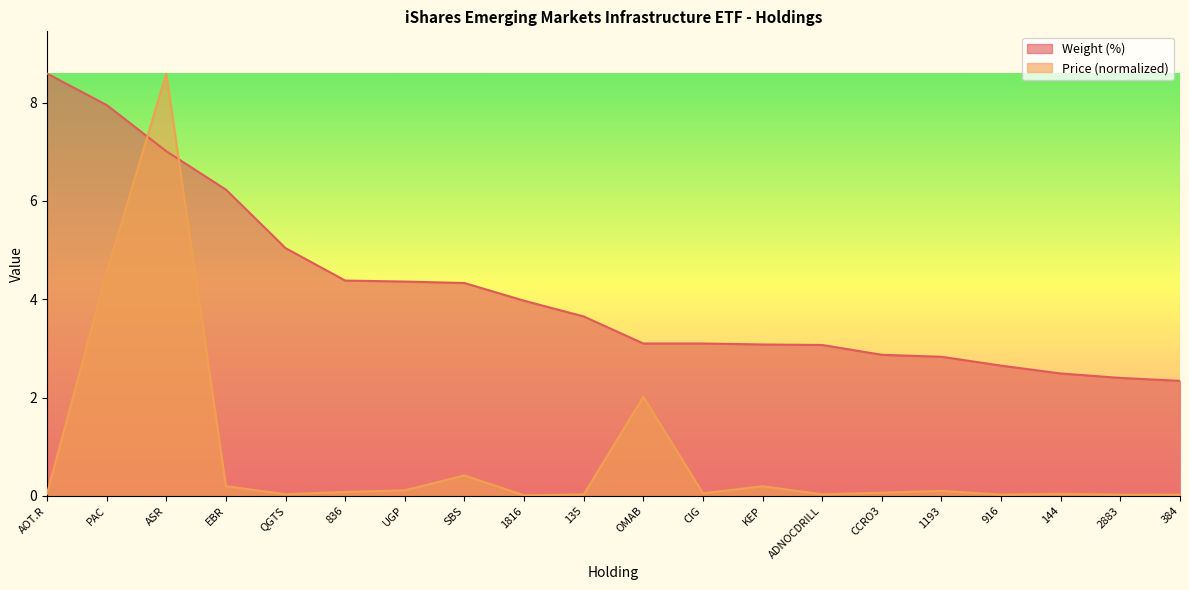

The value of Weight (%) at 1816 is 4.0. True or false?

True